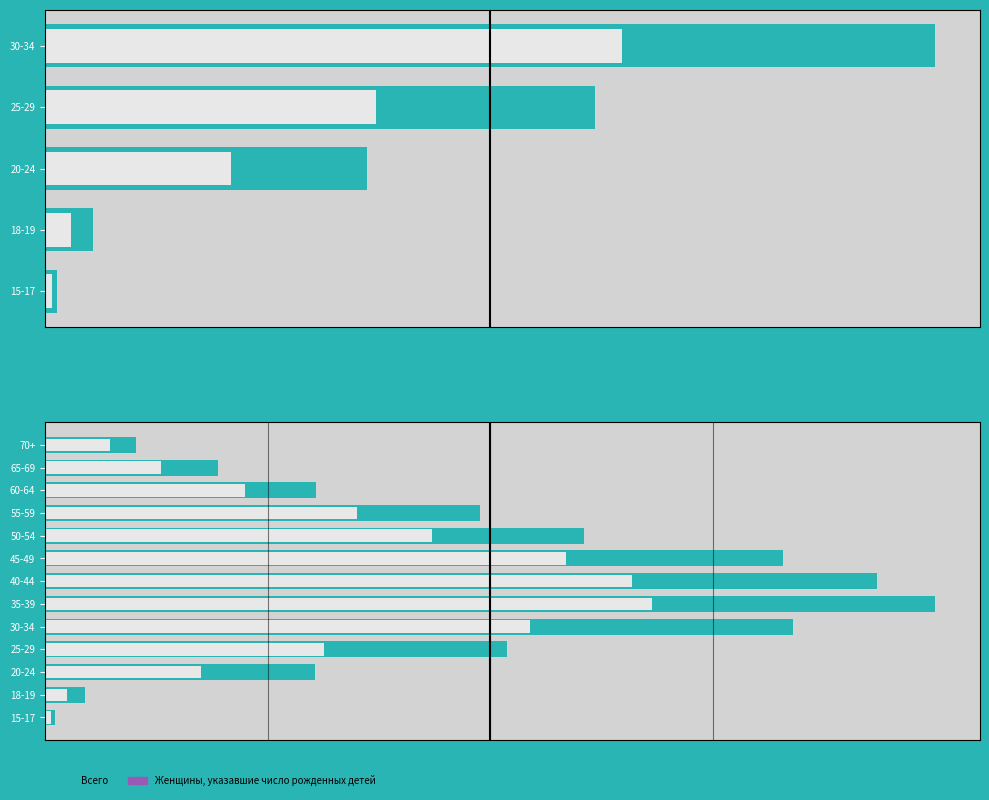

How many values in the Женщины, указавшие число рожденных детей series are below 916?

2